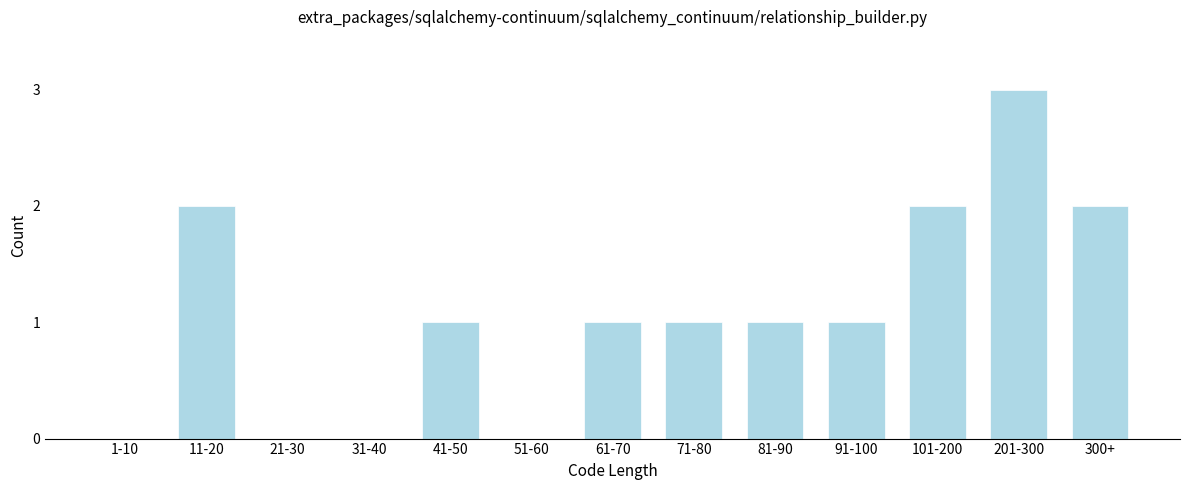

Reading right to left, transcribe all the data shown in this chart.

300+=2	201-300=3	101-200=2	91-100=1	81-90=1	71-80=1	61-70=1	51-60=0	41-50=1	31-40=0	21-30=0	11-20=2	1-10=0